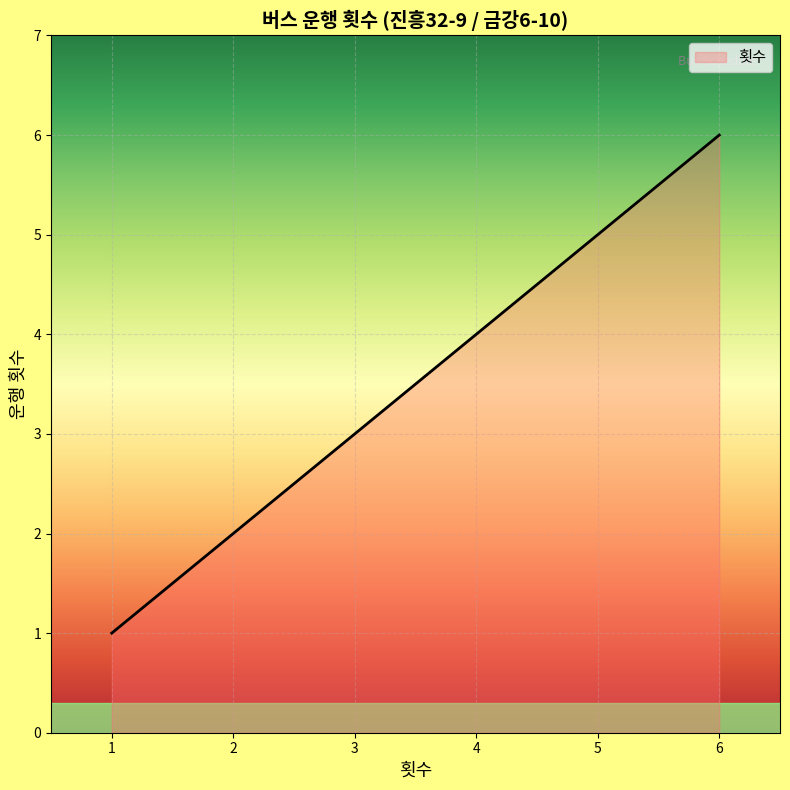

Which has a higher value, 2 or 5?

5